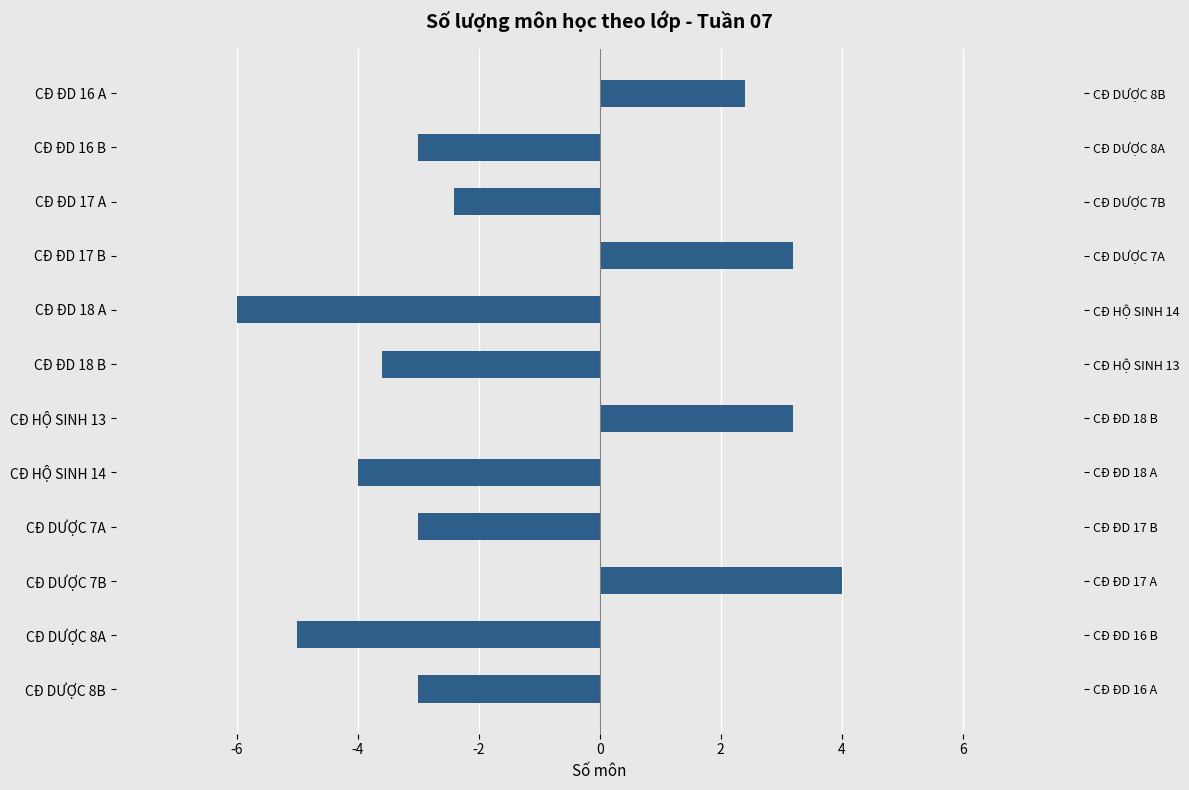

What is the difference between the values at CĐ DƯỢC 7A and CĐ DƯỢC 7B?

7.0